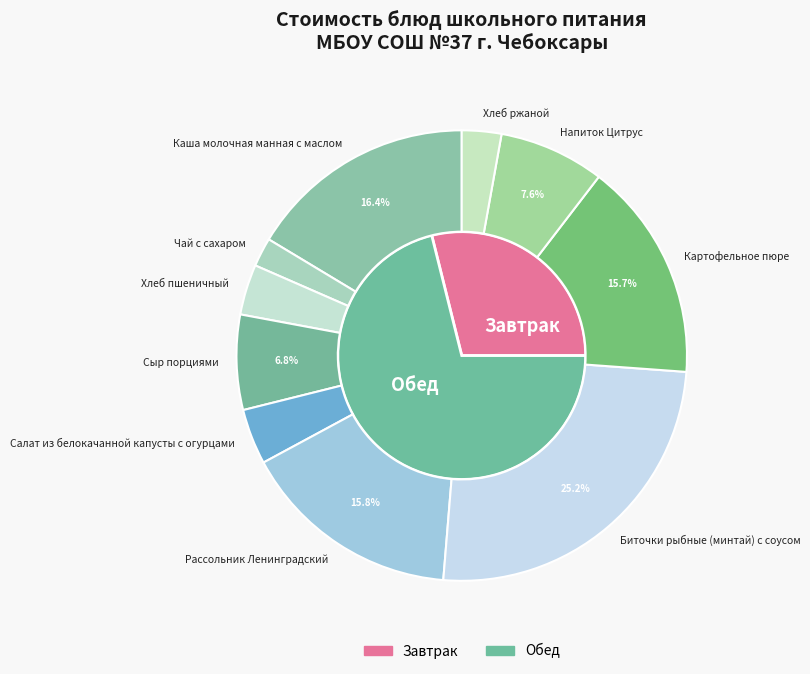

The Хлеб ржаной slice represents 1% of the pie. True or false?

False